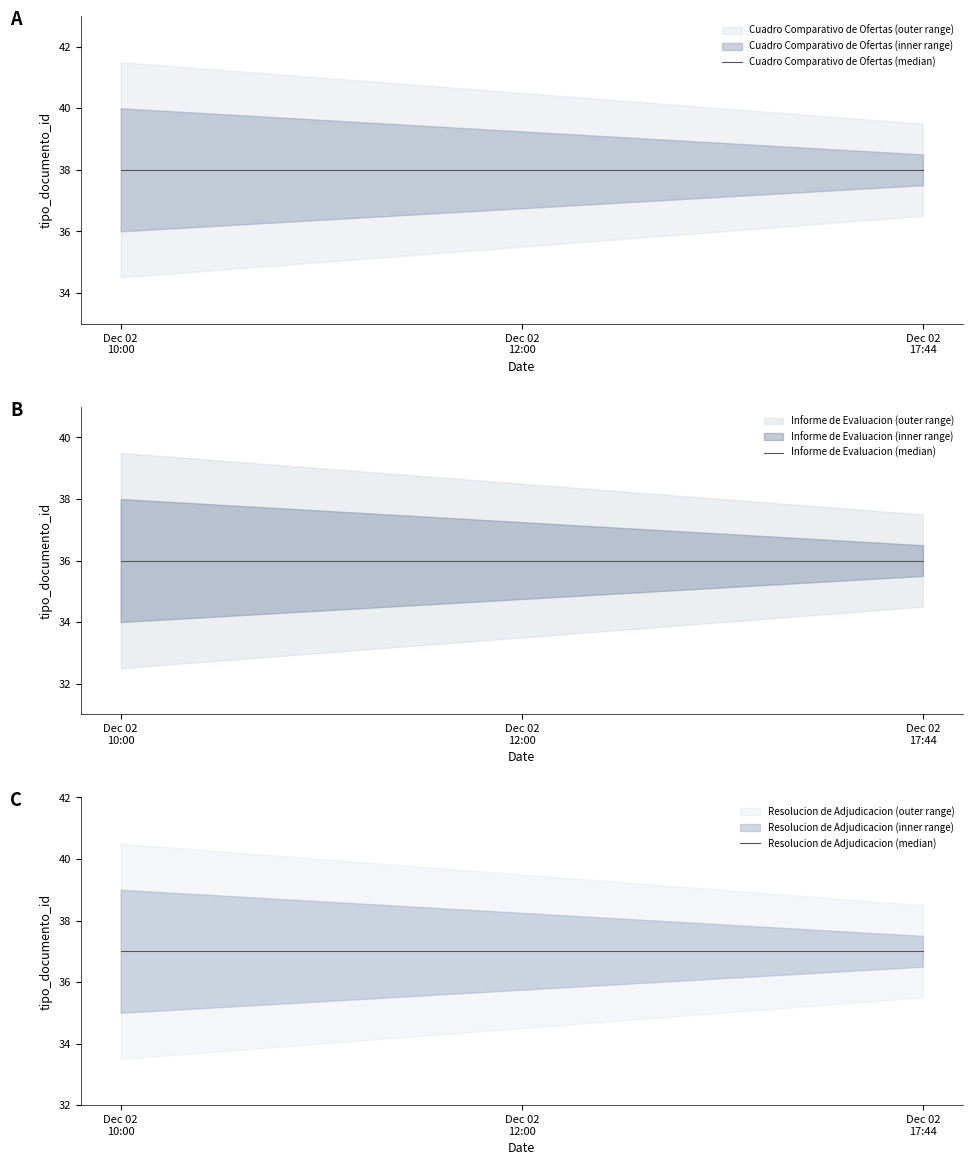

Does the chart display data point markers on the line(s)?

No